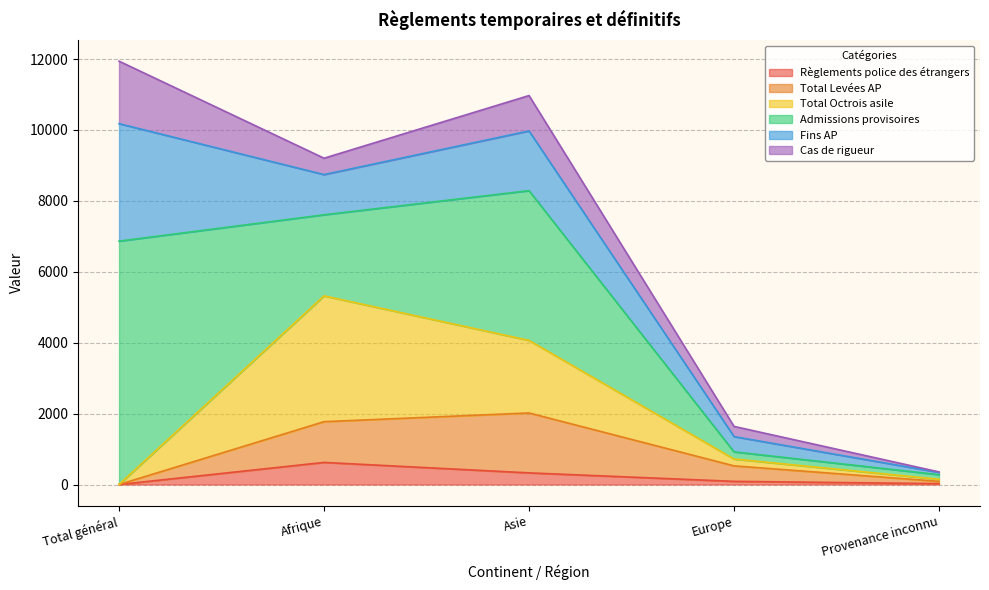

The Règlements police des étrangers series shows 10 at Provenance inconnu. True or false?

False